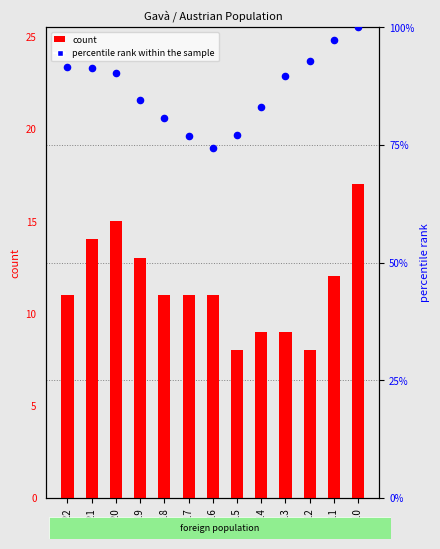

At how many categories does at least one series exceed 65?

13